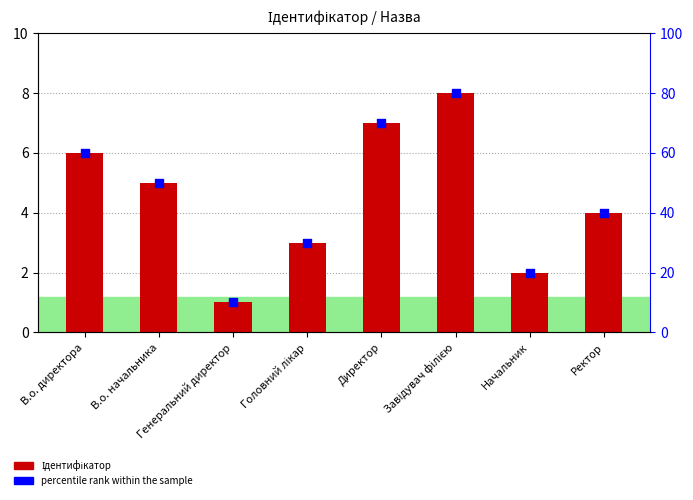

What are all the series names shown in the legend?

Ідентифікатор, percentile rank within the sample